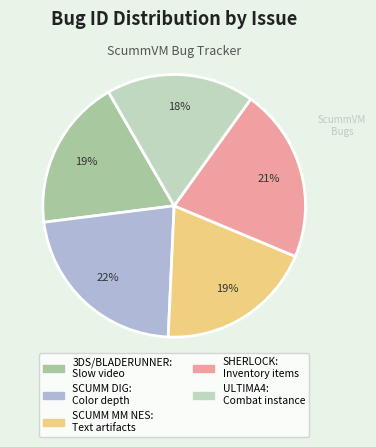

Is the sum of SCUMM DIG: Color depth and SCUMM MM NES: Text artifacts greater than half?

No